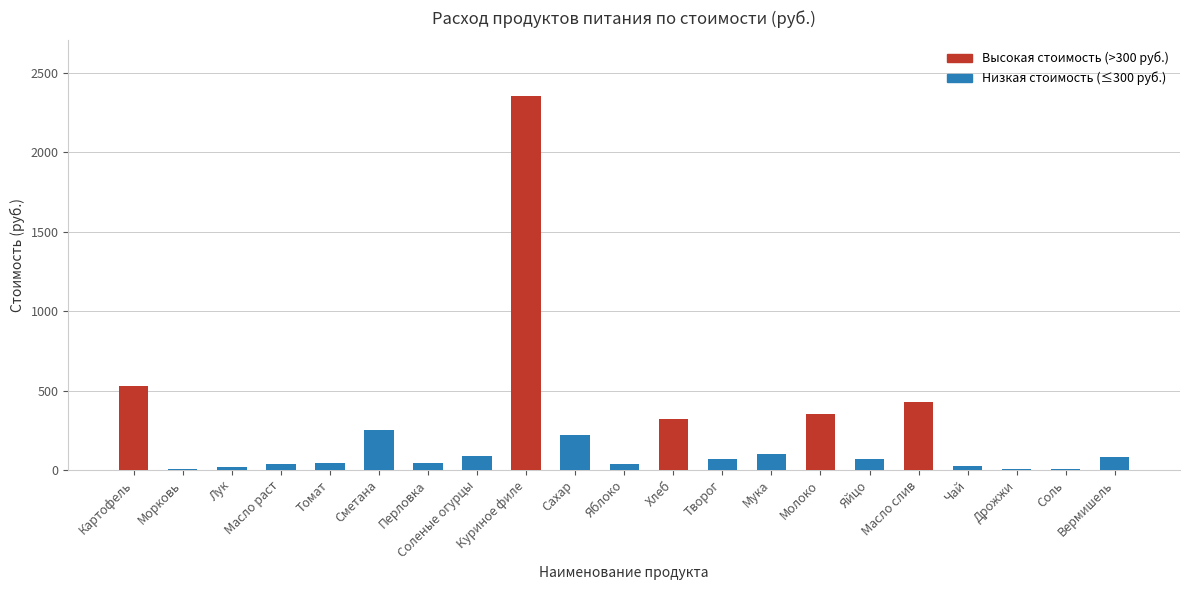

Are the bars horizontal?

No